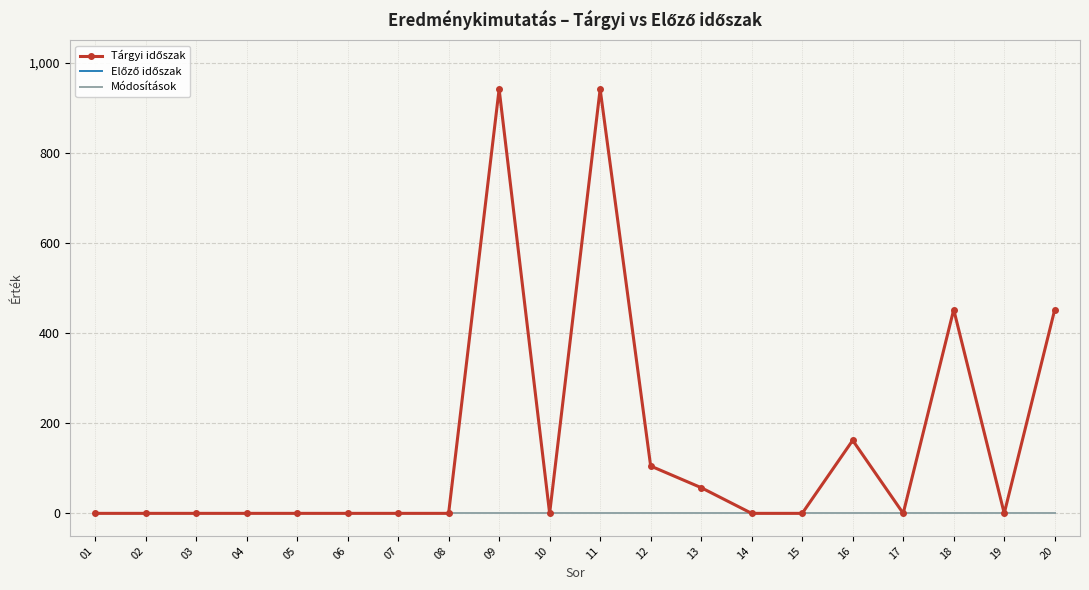

Between 04 and 09, which series saw the biggest shift?

Tárgyi időszak